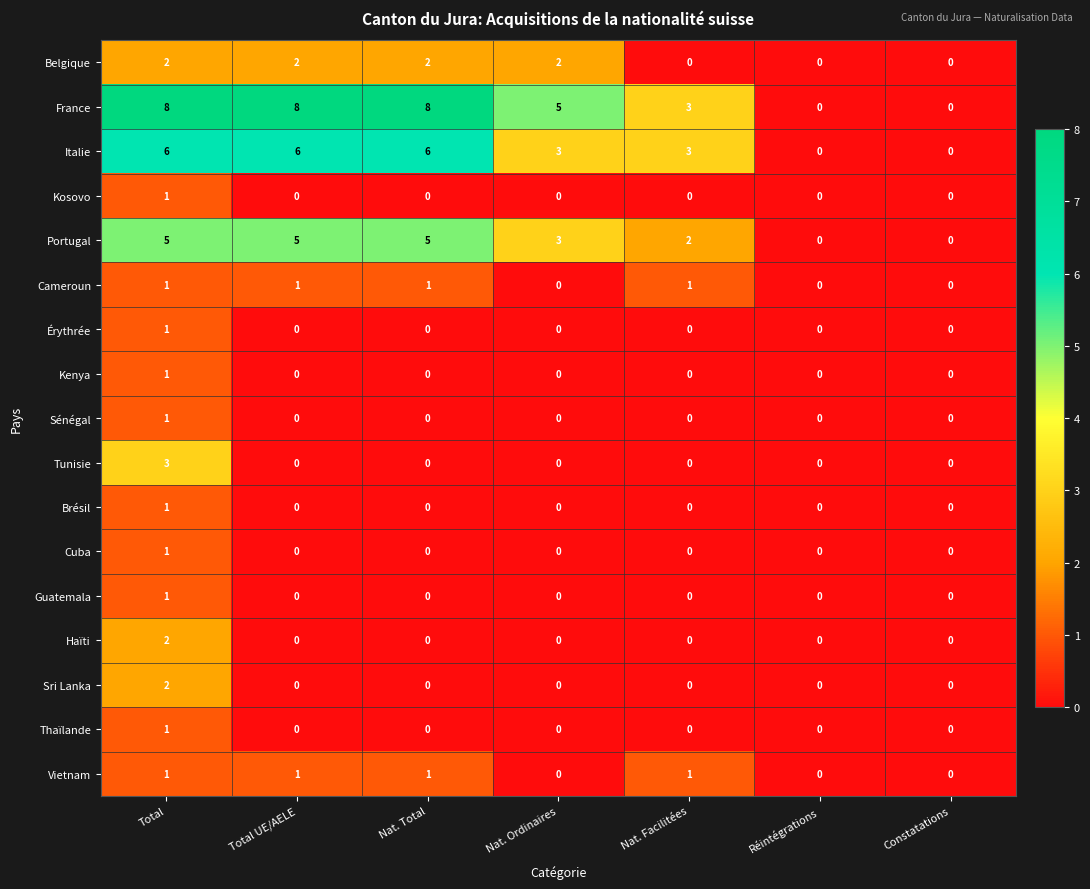

Where does the Portugal series first go above 3?

Total